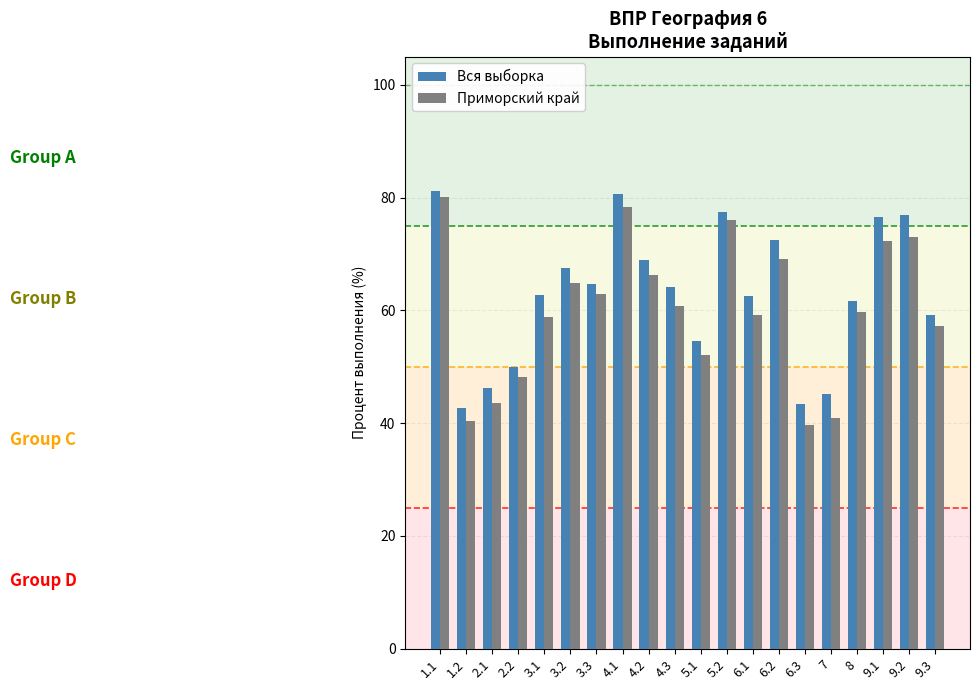

At which label is Вся выборка closest to 61?

8